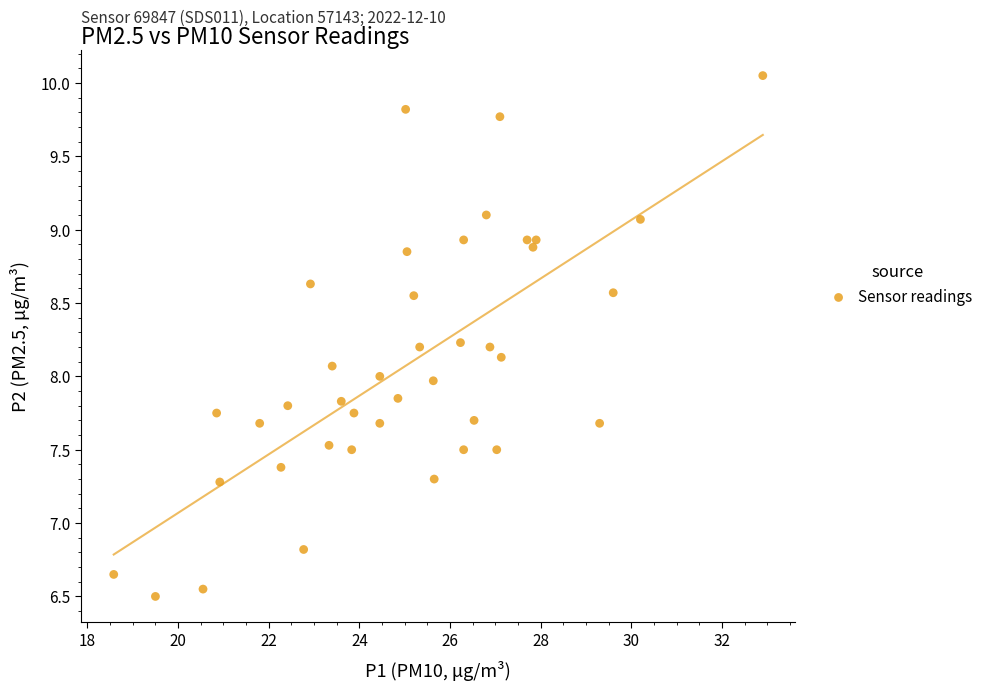

What is the range of X values (max minus min)?

14.3